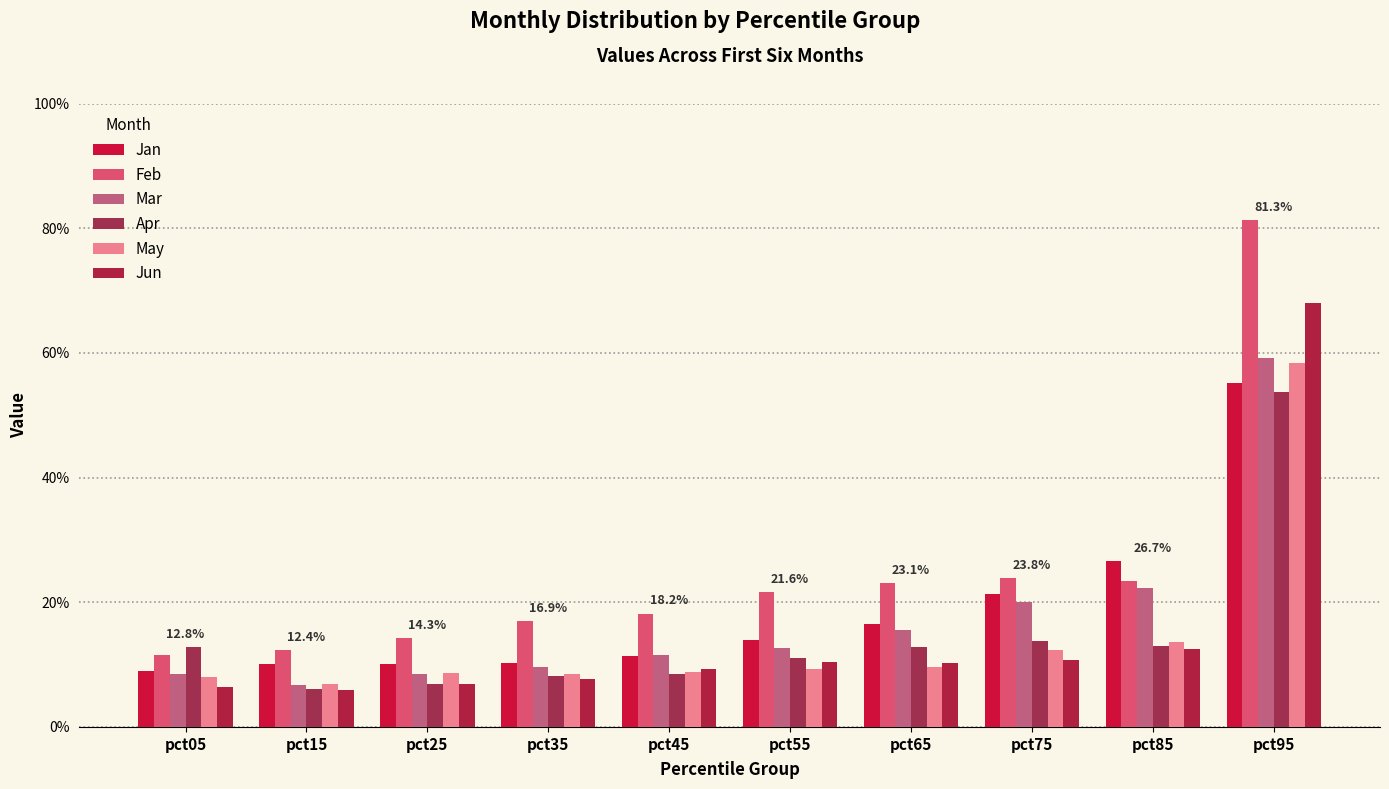

What is the spread (max minus min) of values at pct95?

0.3